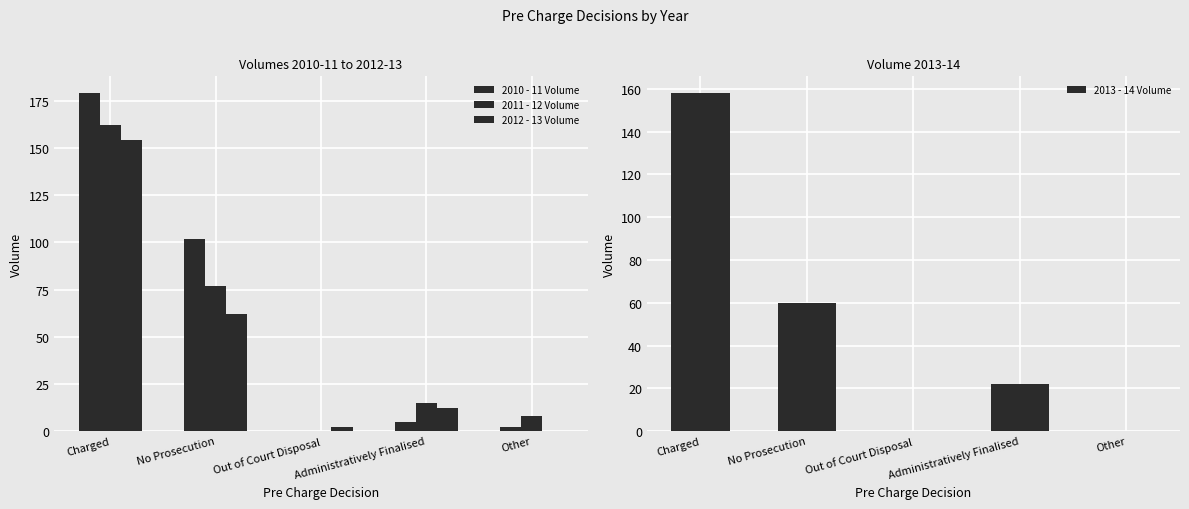

At how many categories does at least one series exceed 74?

2